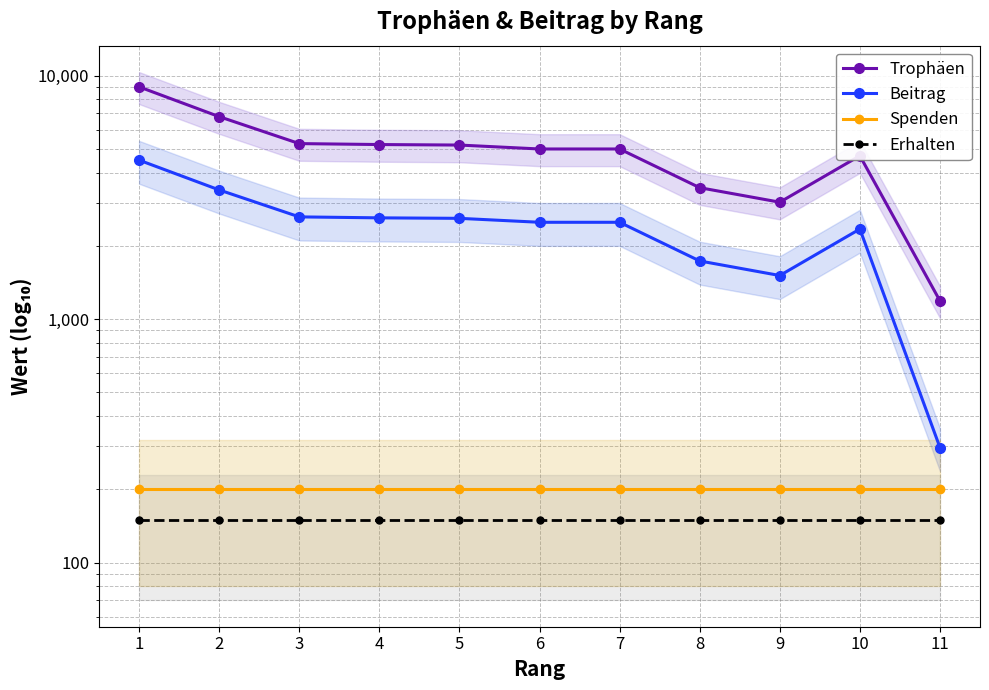

At which category is the sum across all series the highest?

1